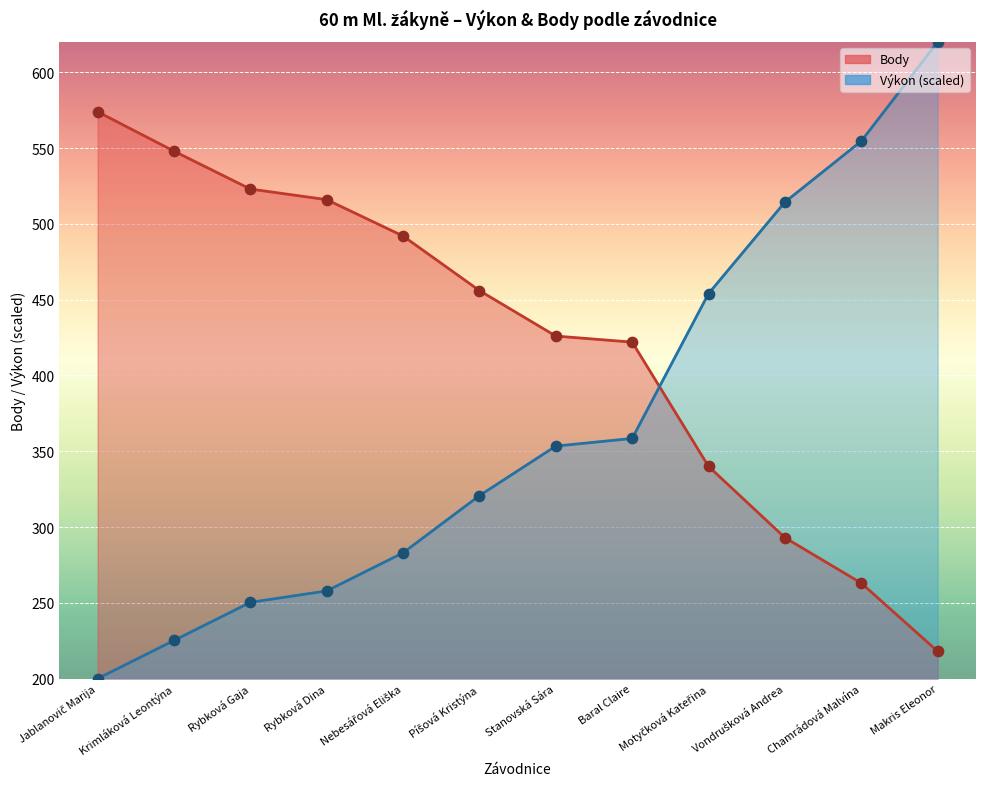

Which series has the largest total across all categories?

Body (line)